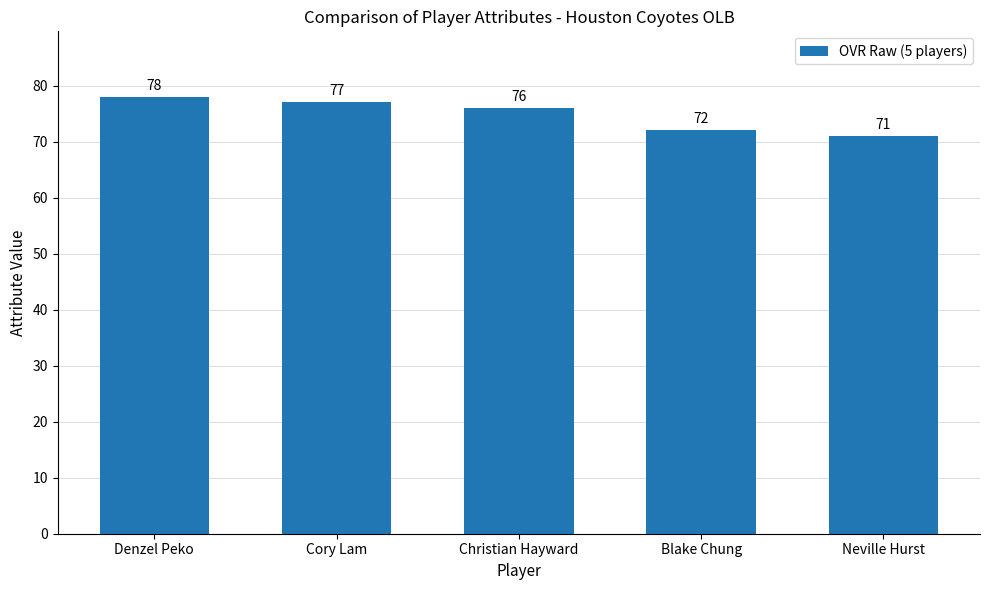

What is the minimum value shown in the chart?

71